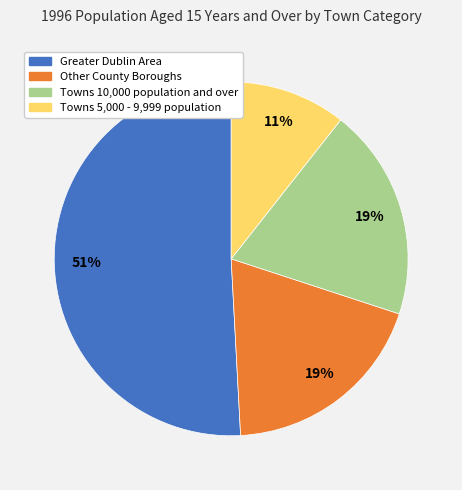

To the nearest percent, what portion does Towns 5,000 - 9,999 population represent?

11%